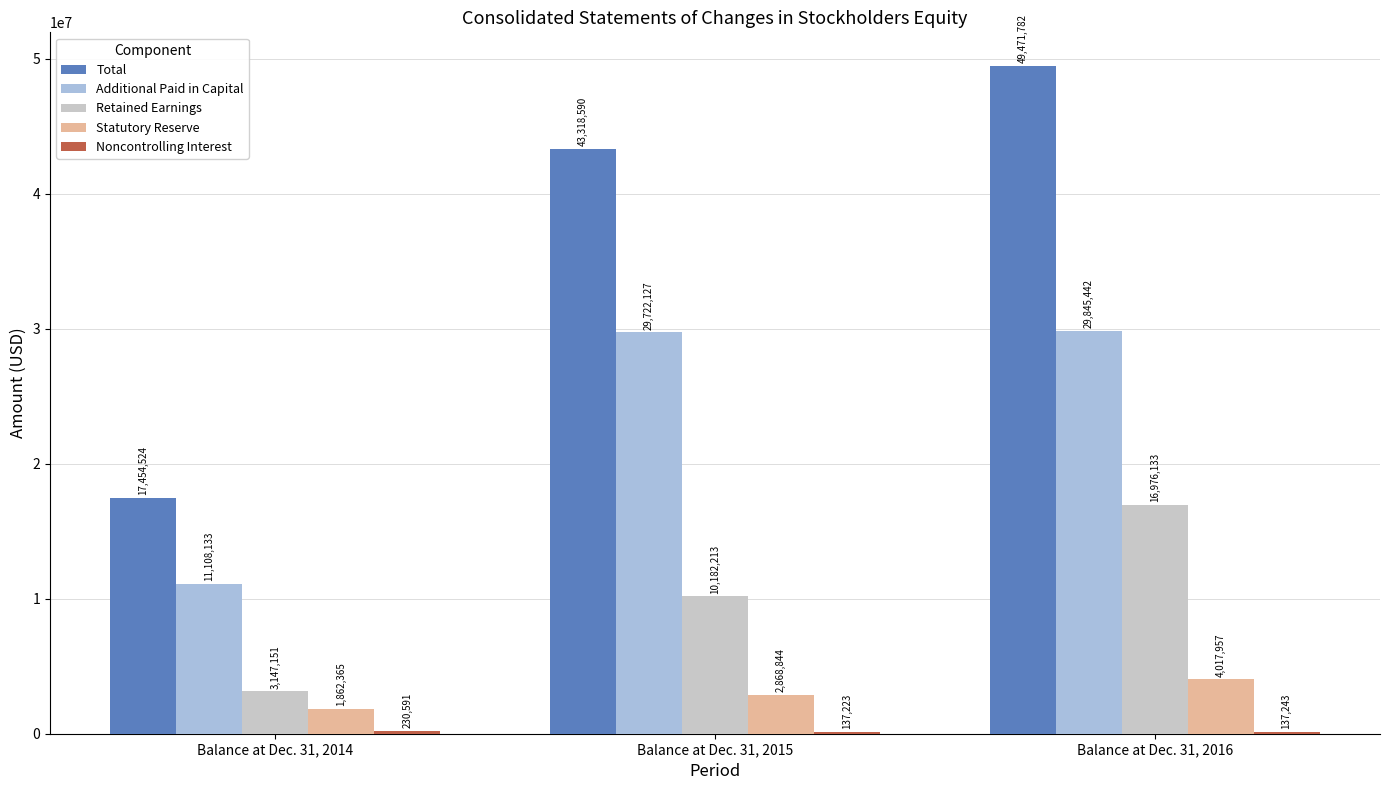

Which series has the largest total across all categories?

Total